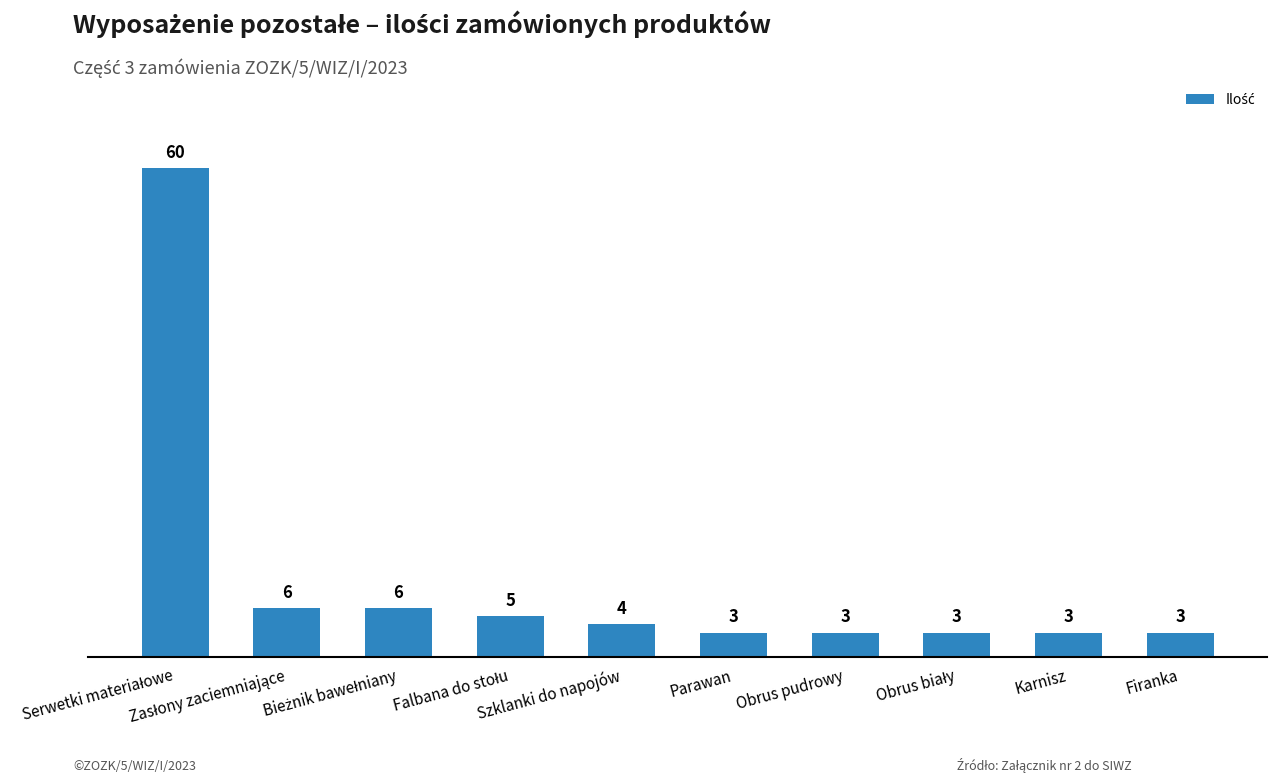

What is the sum of all values?

96